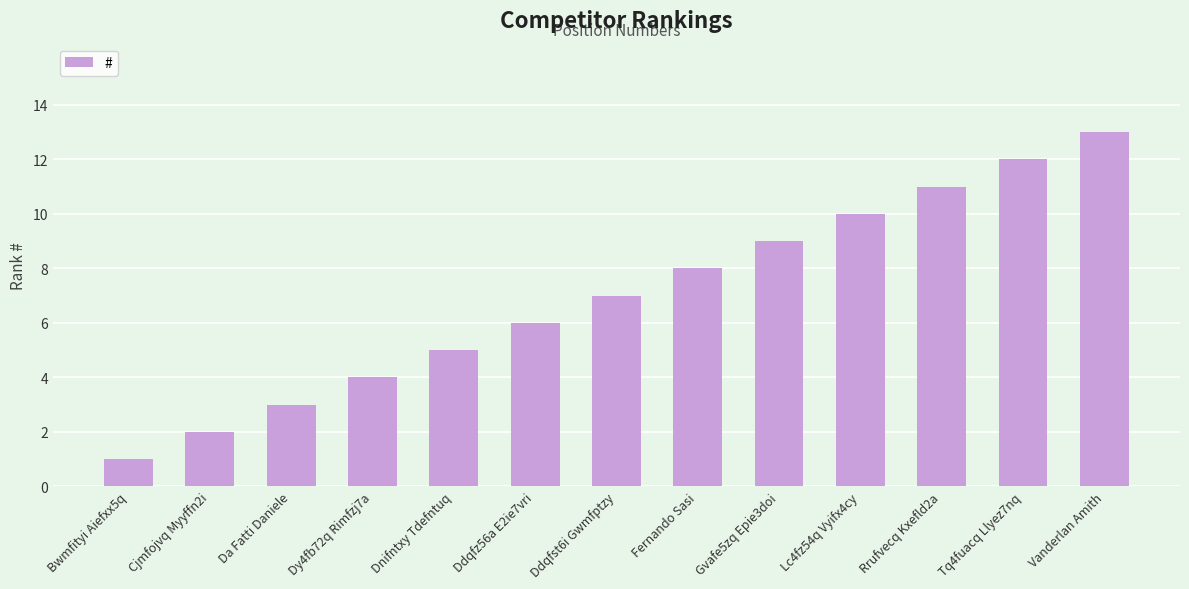

At which category does the chart reach its peak across all series?

Vanderlan Amith